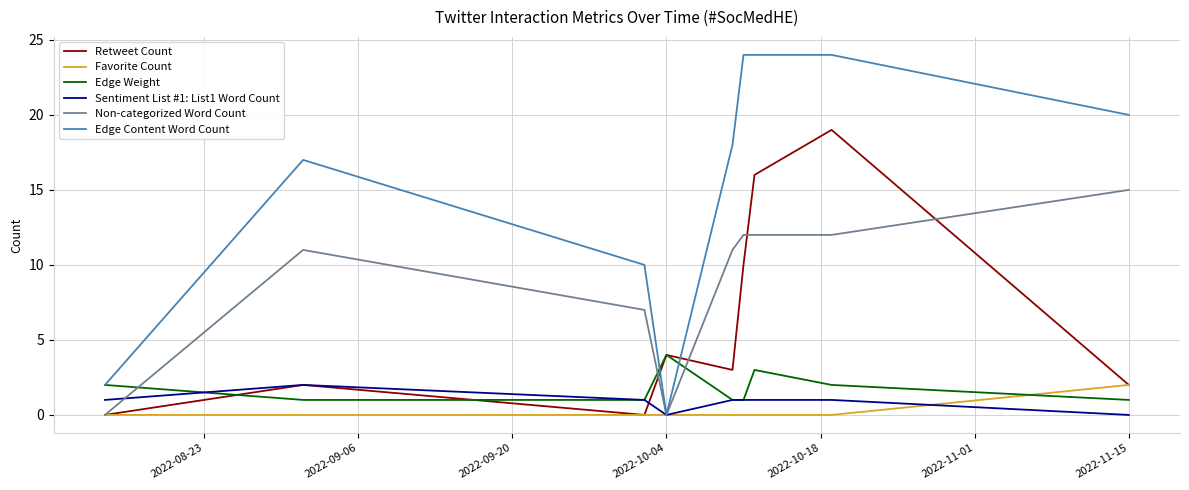

Which series has the largest total across all categories?

Edge Content Word Count